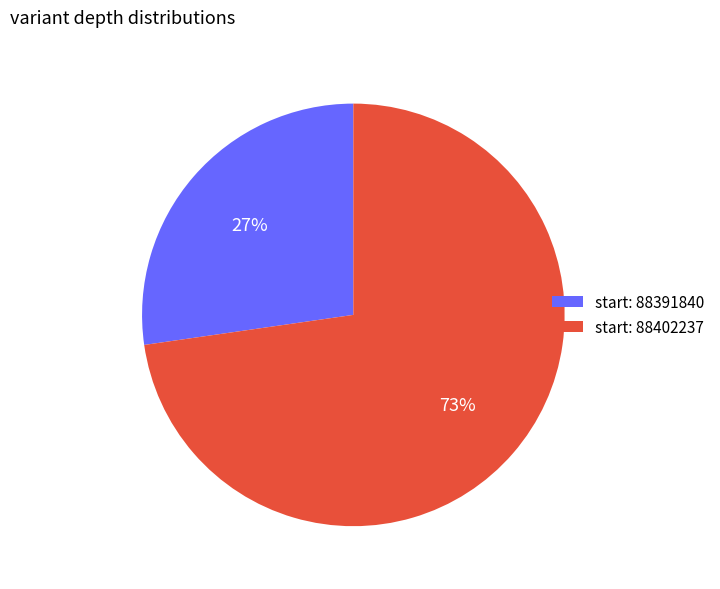

Approximately how many times larger is the value at start: 88402237 compared to start: 88391840?

2.7